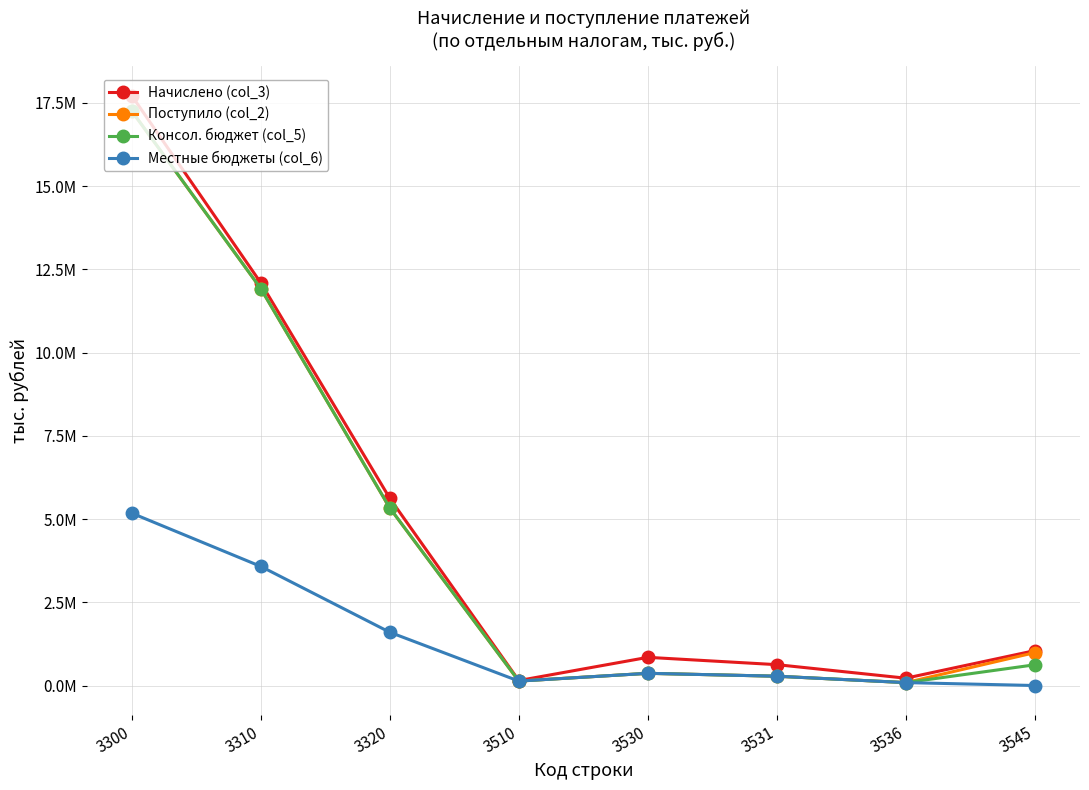

Is this an area chart (filled region under the line)?

No